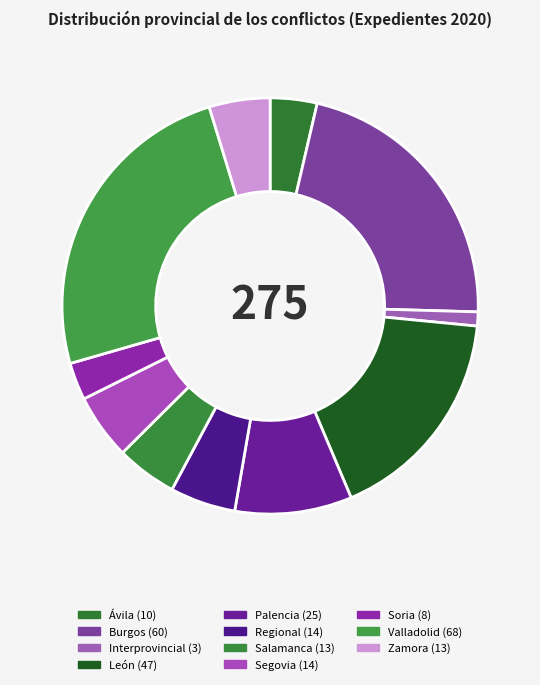

The Salamanca slice represents 5% of the pie. True or false?

True